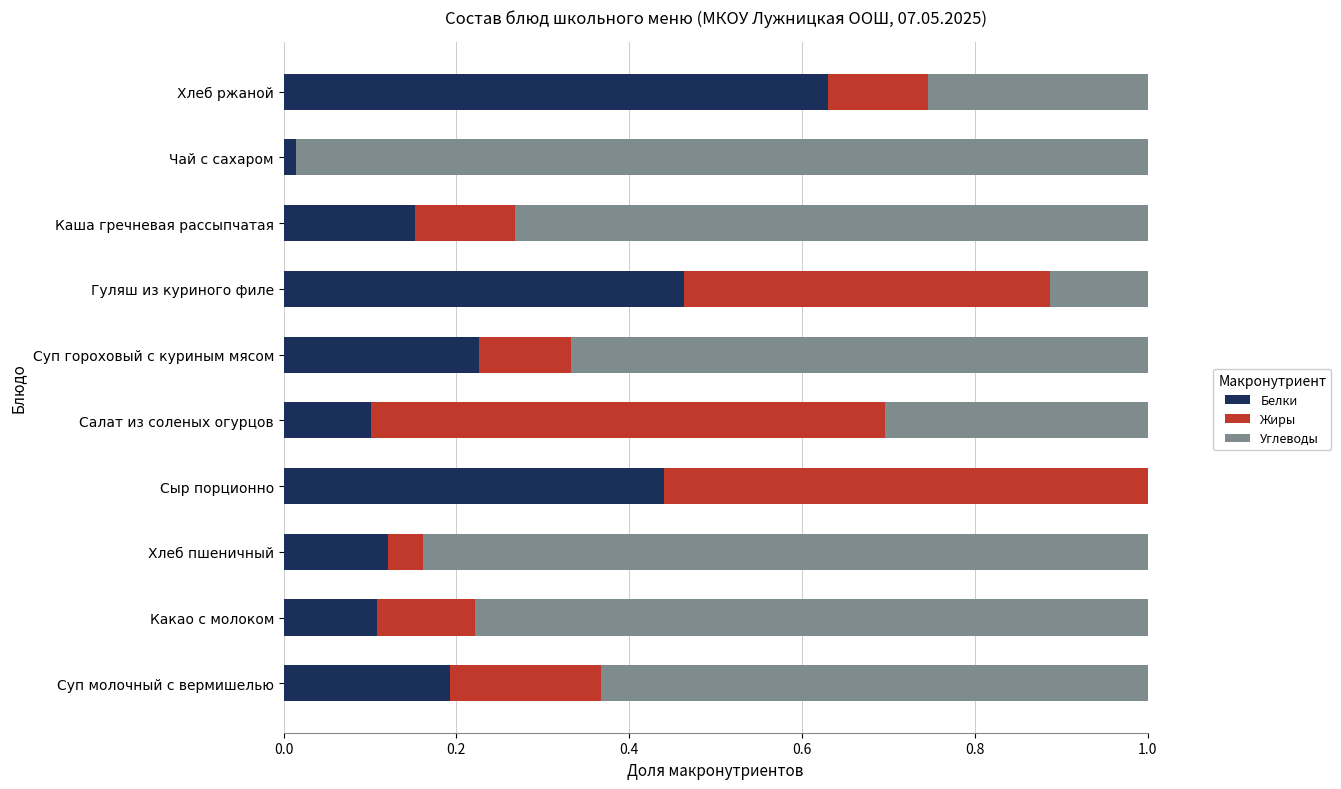

Count the number of categories in the chart.

10